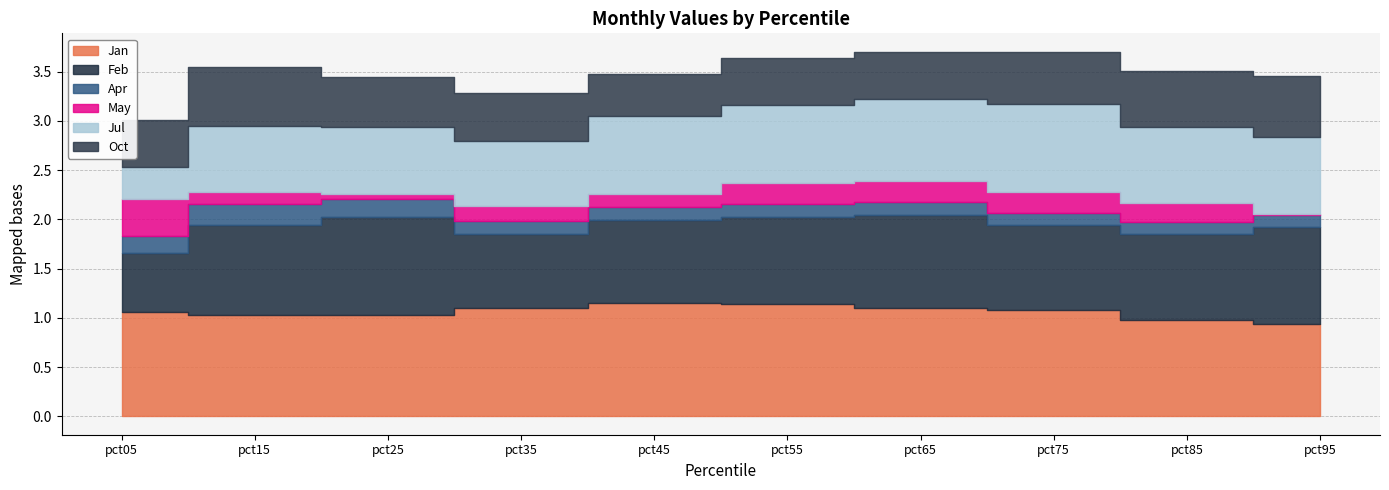

Rank the series by their maximum value, from highest to lowest.

Jan, Feb, Jul, Oct, May, Apr